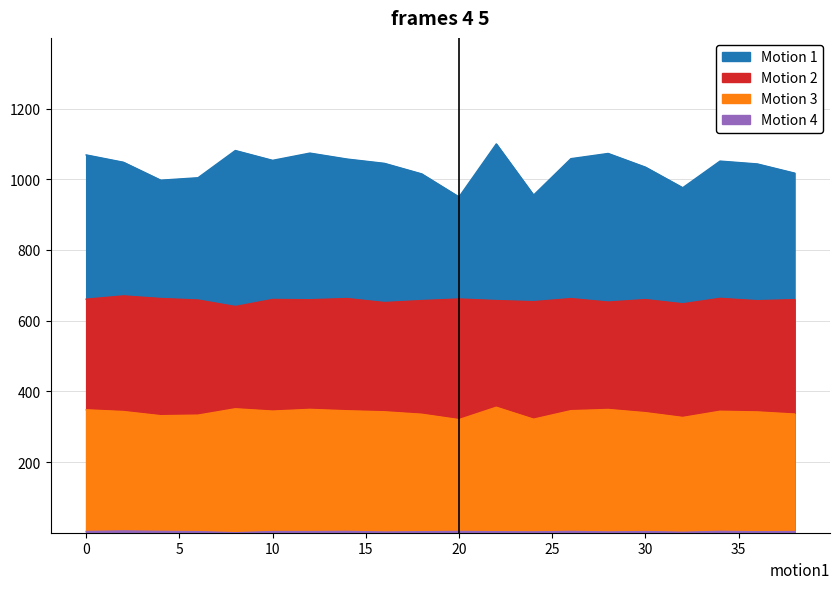

True or false: Motion 4 and Motion 3 intersect in this chart.

False